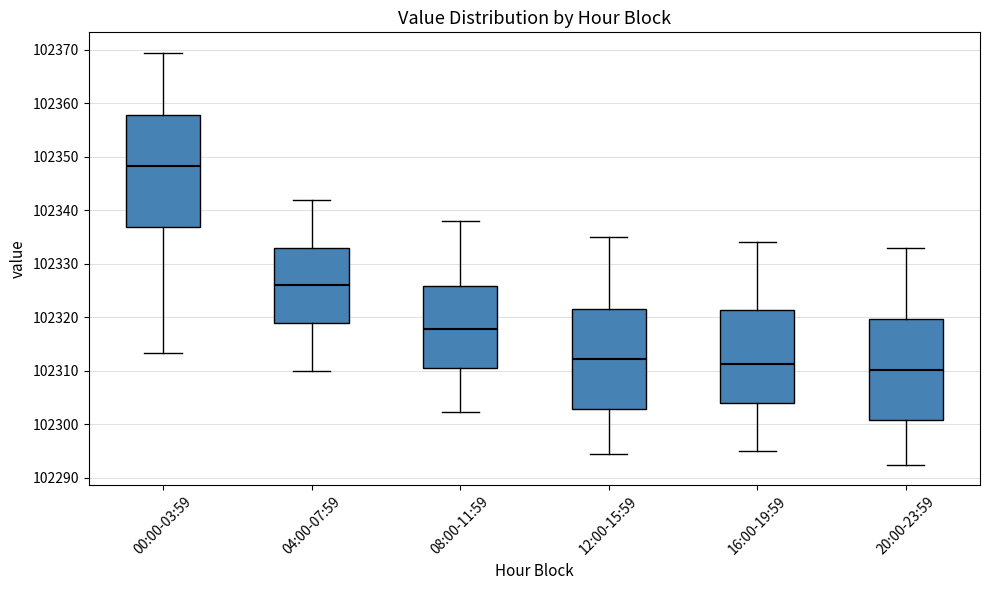

Reading left to right, transcribe this box plot: for each box, give where its median line is, the range the box spans, and where its two whiskers end, as read against the y-axis. The values are not printed on the chart, so give them approximately, as read against the axis.

00:00-03:59: median 102348, box 102337 to 102358, whiskers 102313 to 102369
04:00-07:59: median 102326, box 102319 to 102333, whiskers 102310 to 102342
08:00-11:59: median 102318, box 102311 to 102326, whiskers 102302 to 102338
12:00-15:59: median 102312, box 102303 to 102322, whiskers 102295 to 102335
16:00-19:59: median 102311, box 102304 to 102321, whiskers 102295 to 102334
20:00-23:59: median 102310, box 102301 to 102320, whiskers 102293 to 102333